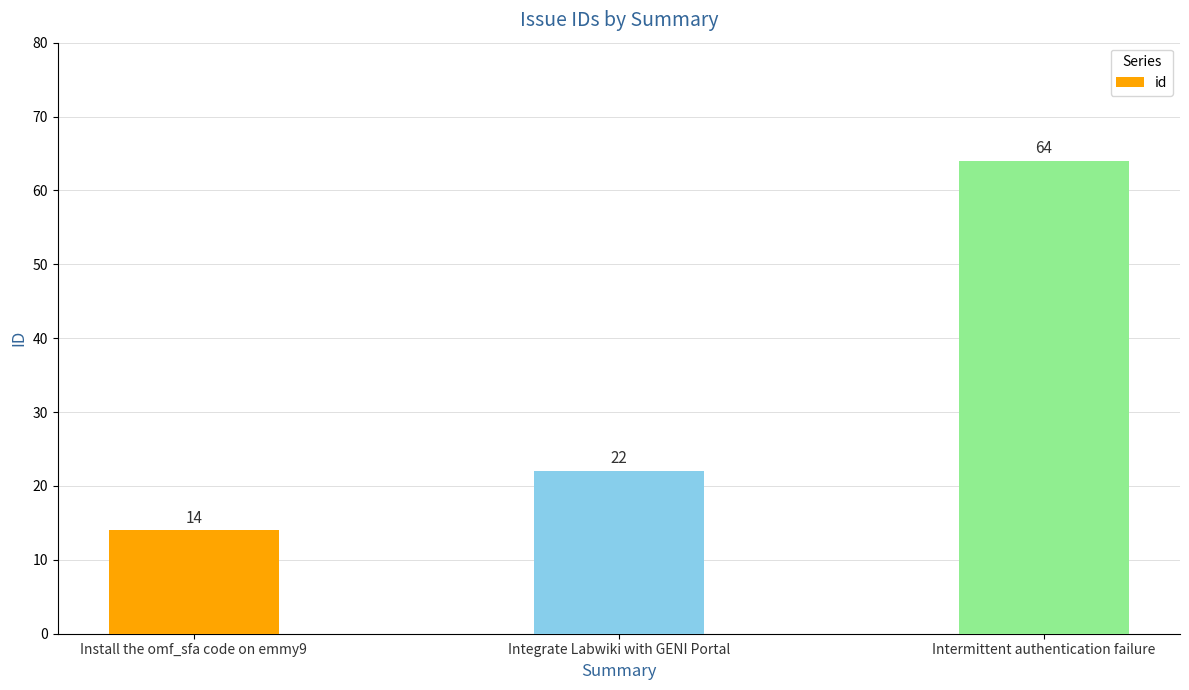

What is the greatest value displayed?

64